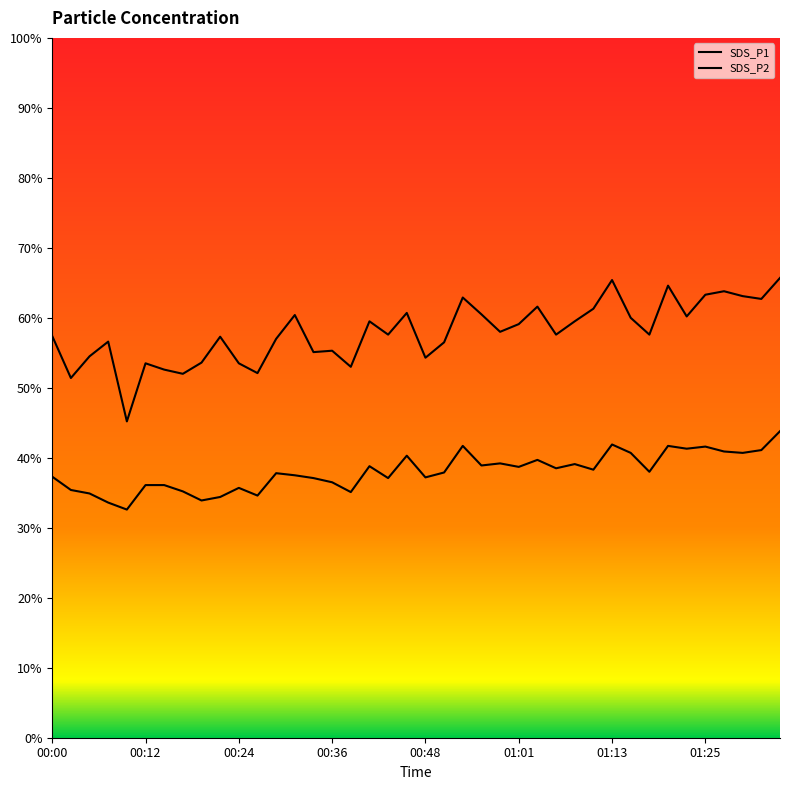

True or false: SDS_P2 and SDS_P1 cross at least once.

False